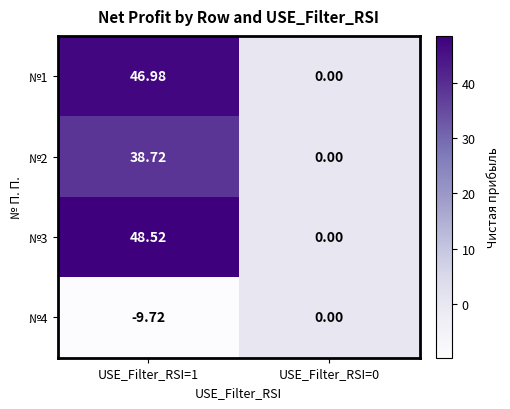

How many data points in №2 are less than 38?

1